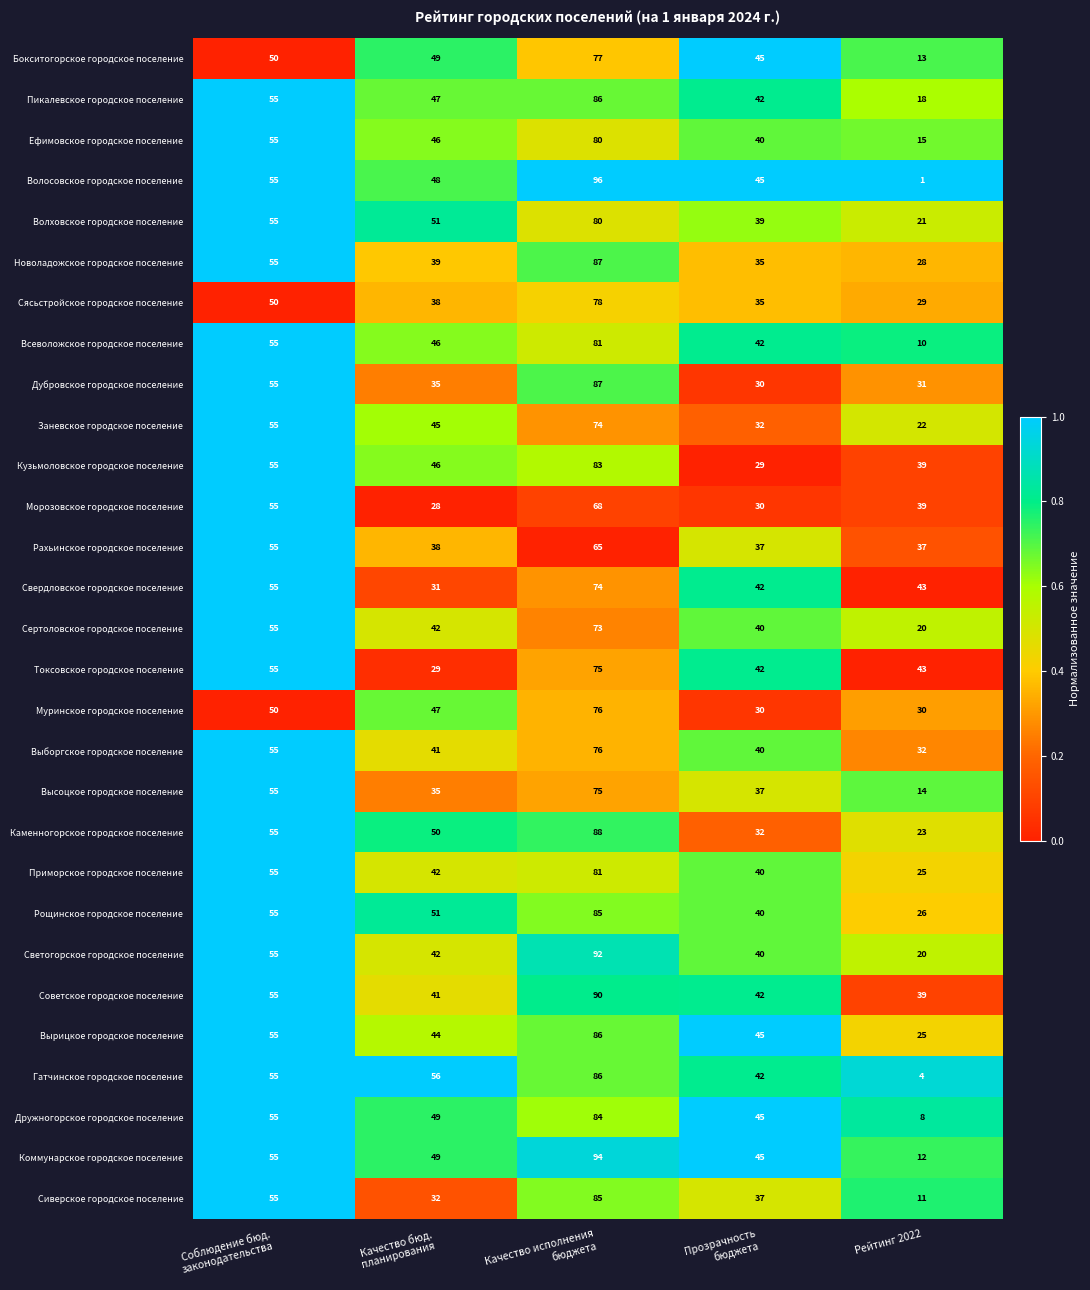

Which series has the largest total across all categories?

Советское городское поселение